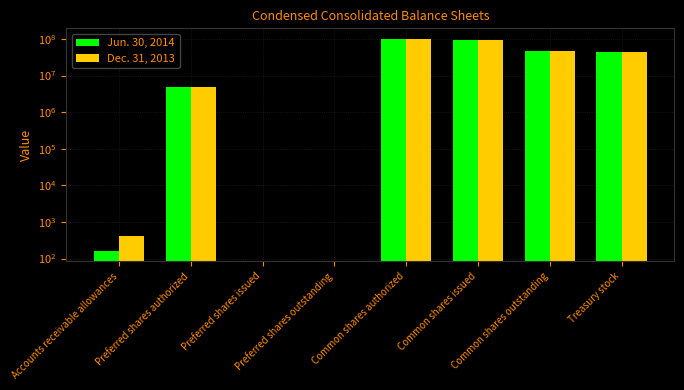

Reading left to right, extract all data points from this chart.

Jun. 30, 2014: 165	5000000	0	0	100000000	91102175	46086570	45015605
Dec. 31, 2013: 418	5000000	0	0	100000000	92286427	47710244	44576183